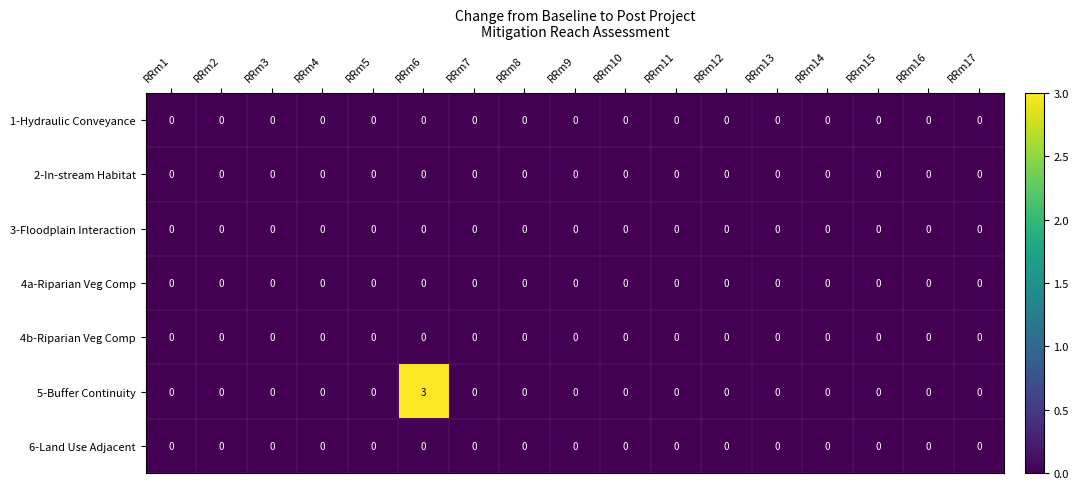

How many categories are shown in the chart?

17